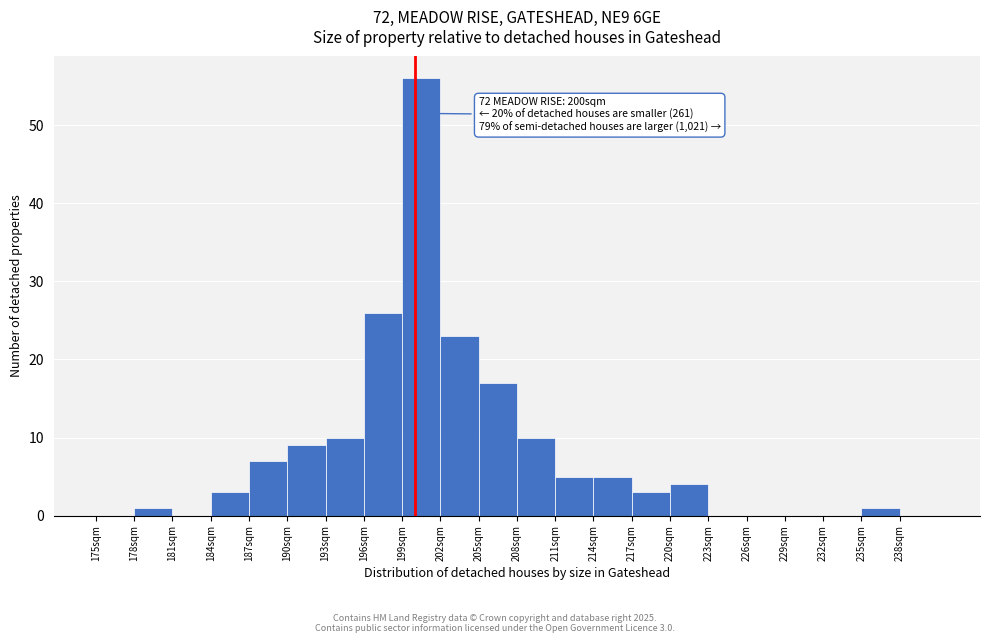

Which range on the x-axis has the tallest bar?

199 to 202